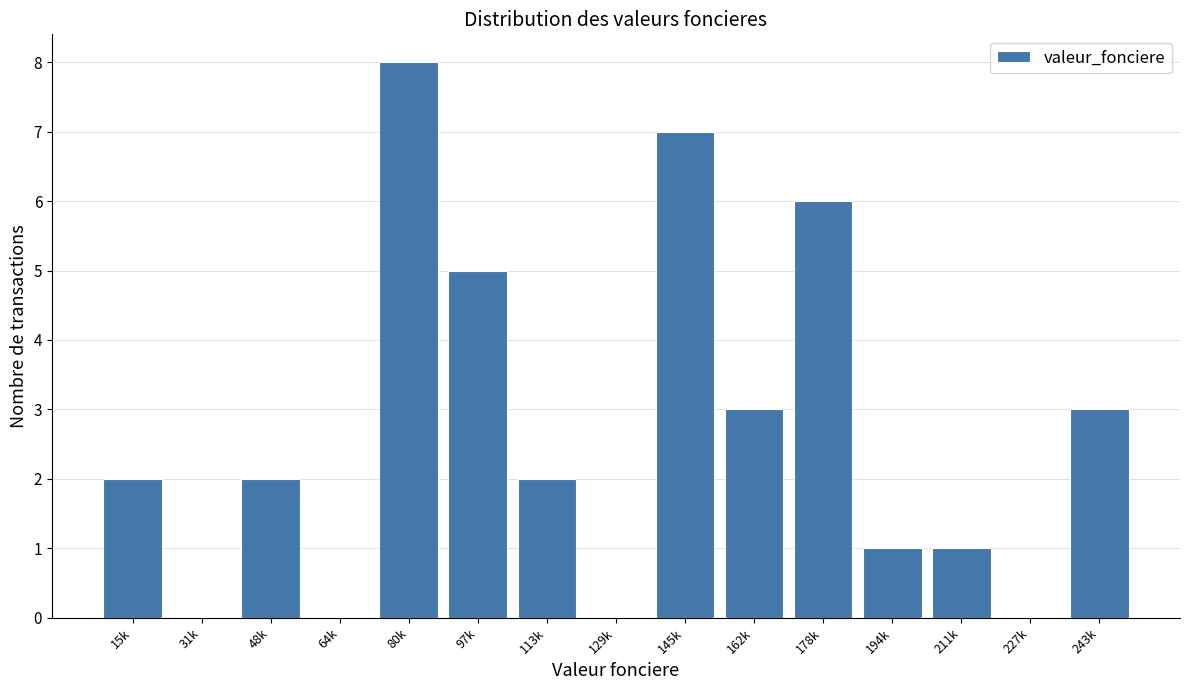

Reading right to left, what are all the values shown in this chart?

243k=3	227k=0	211k=1	194k=1	178k=6	162k=3	145k=7	129k=0	113k=2	97k=5	80k=8	64k=0	48k=2	31k=0	15k=2